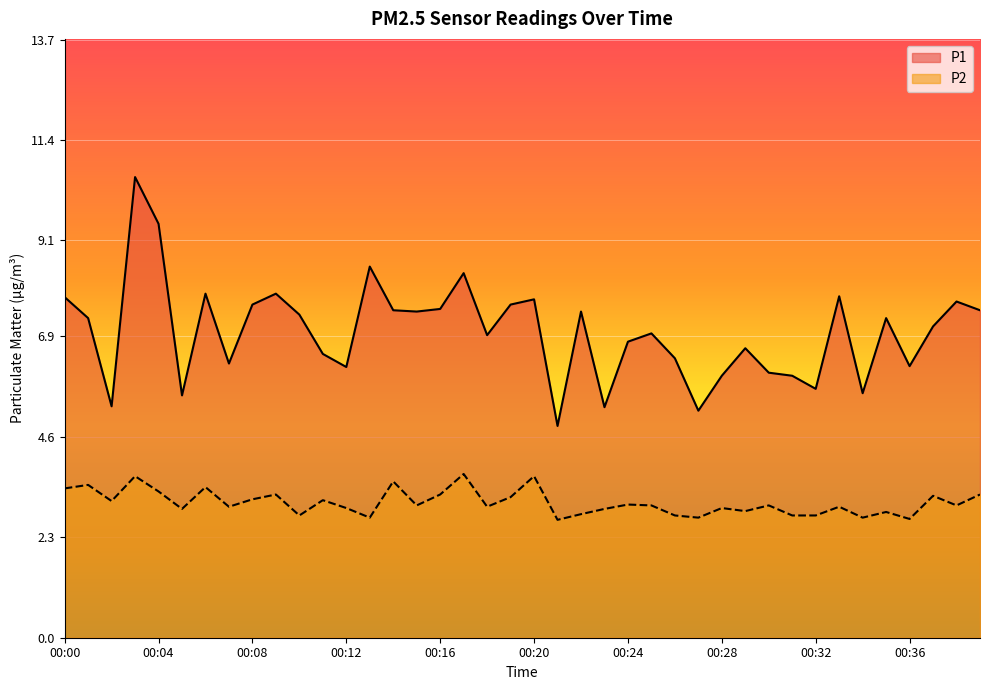

What is the minimum value shown in the chart?

2.7